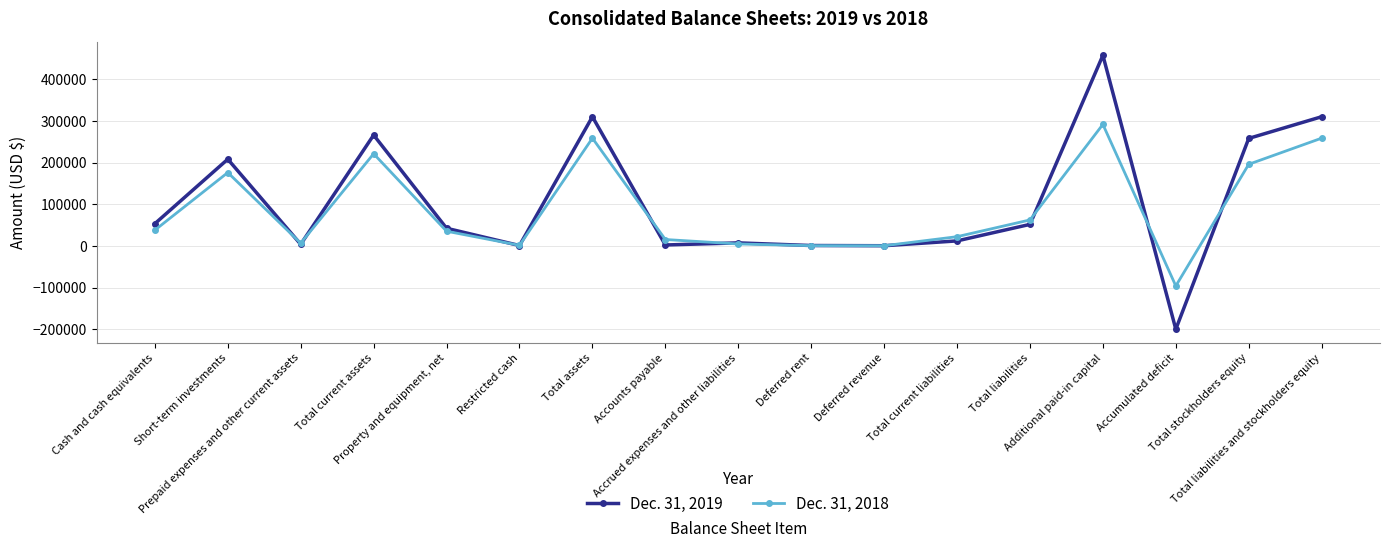

What is the spread (max minus min) of values at Accounts payable?

13124